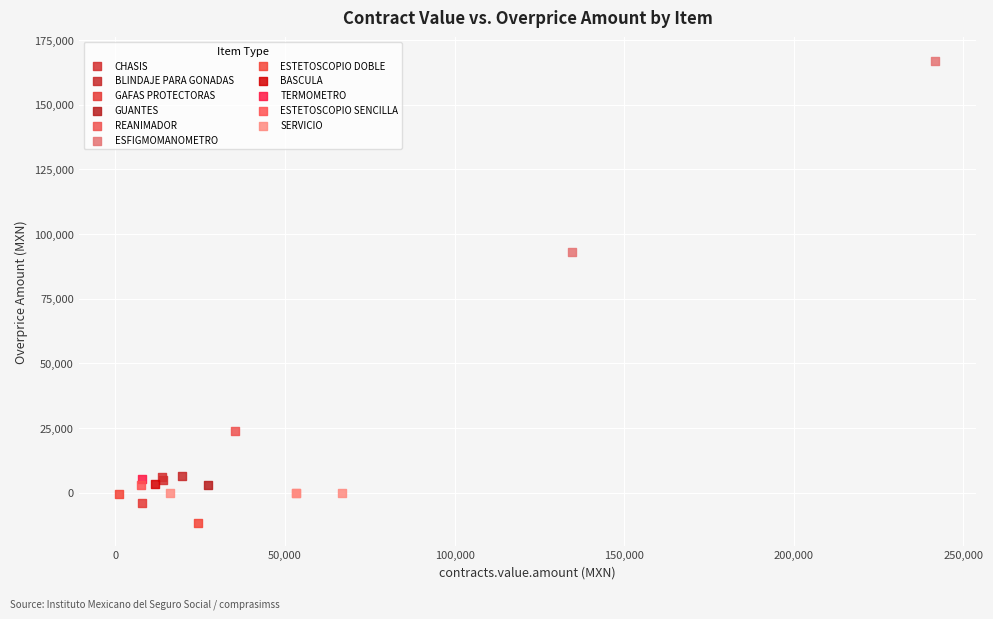

Which series contains the lowest Y value?

ESTETOSCOPIO DOBLE